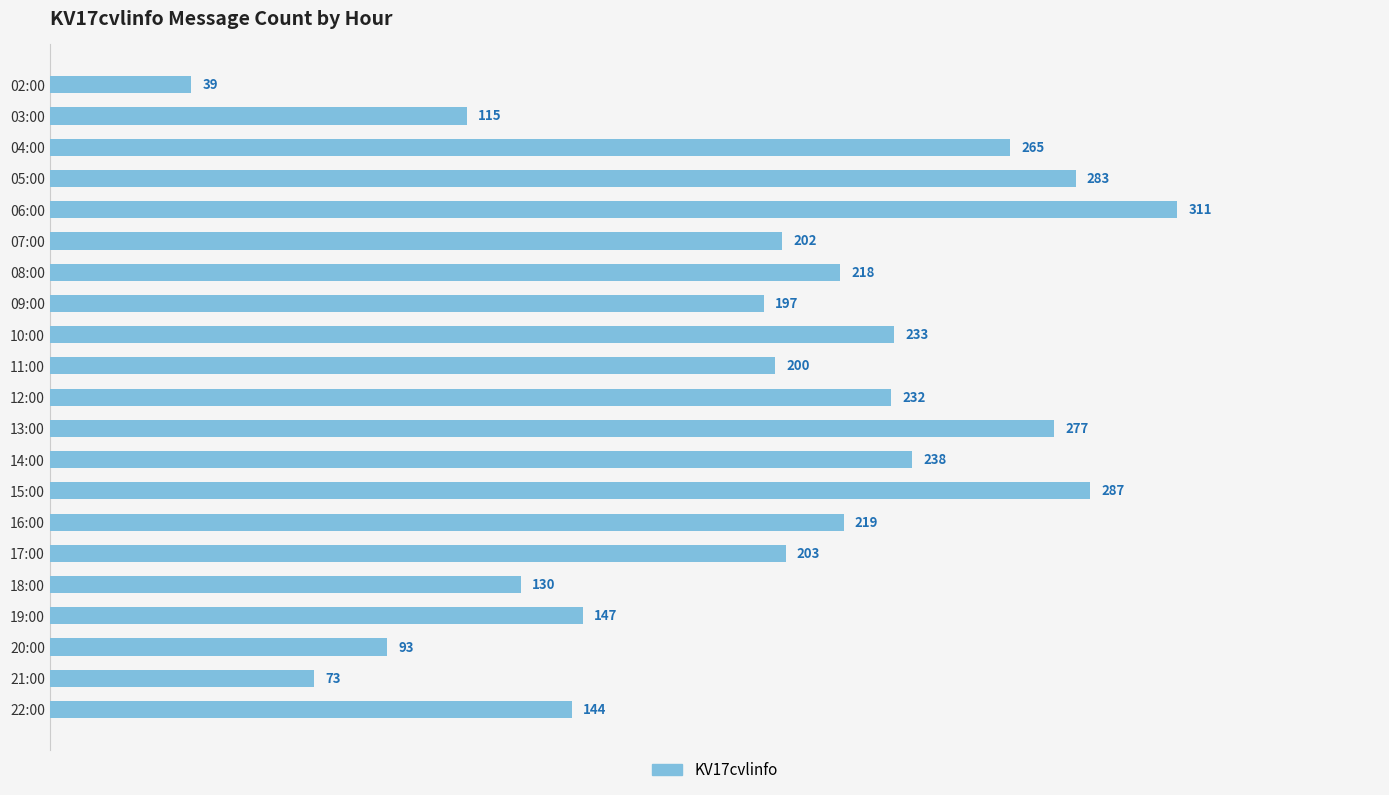

At which label is the value closest to 175?

09:00